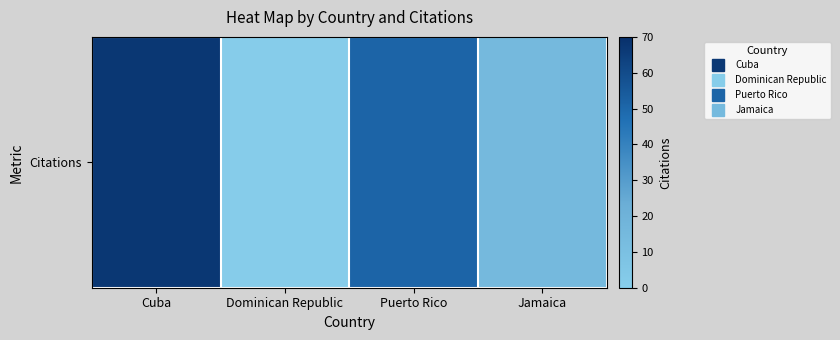

What is the change in value from Dominican Republic to Jamaica?

+14